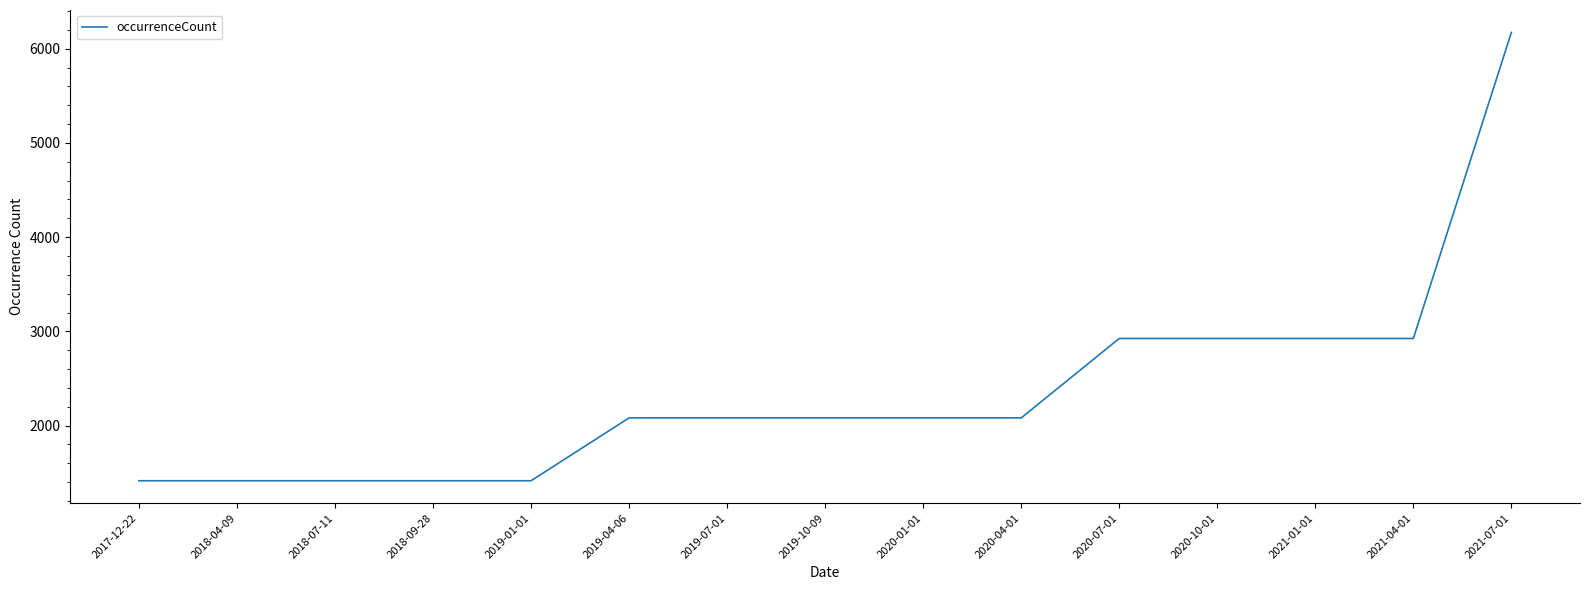

Reading left to right, transcribe all the data shown in this chart.

1415	1415	1415	1415	1415	2082	2082	2082	2082	2082	2925	2925	2925	2925	6173